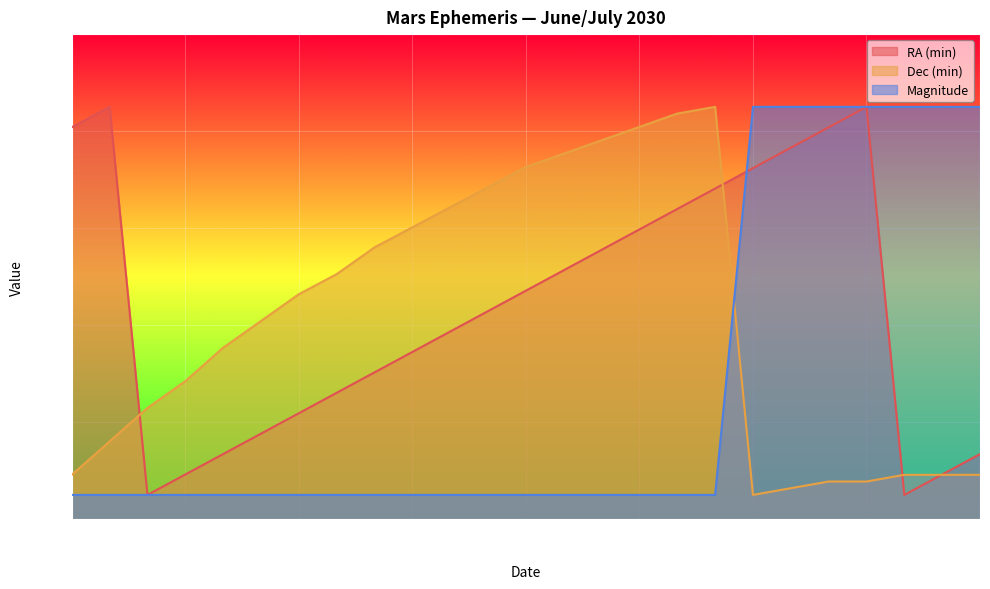

How many lines are shown in the chart?

3